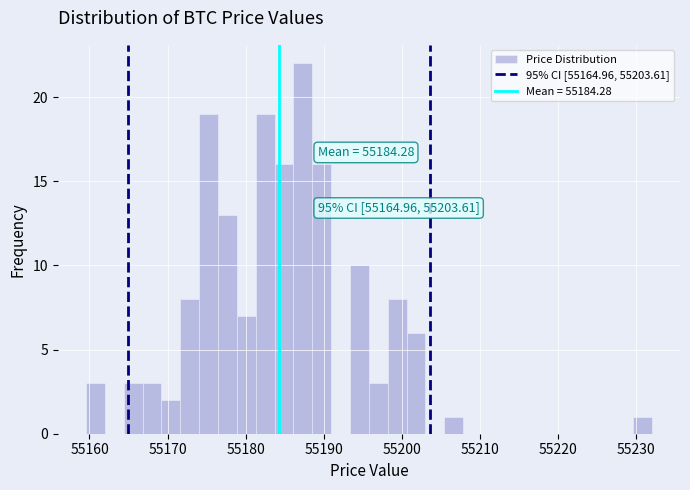

Read against the x-axis, roughly where is the centre of the tallest bar?

55187